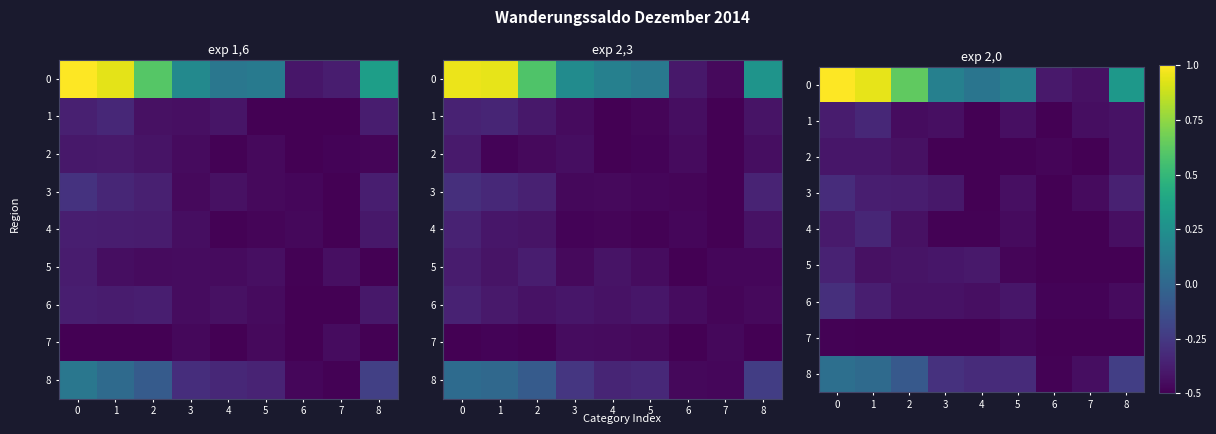

At how many categories does at least one series exceed 0?

7